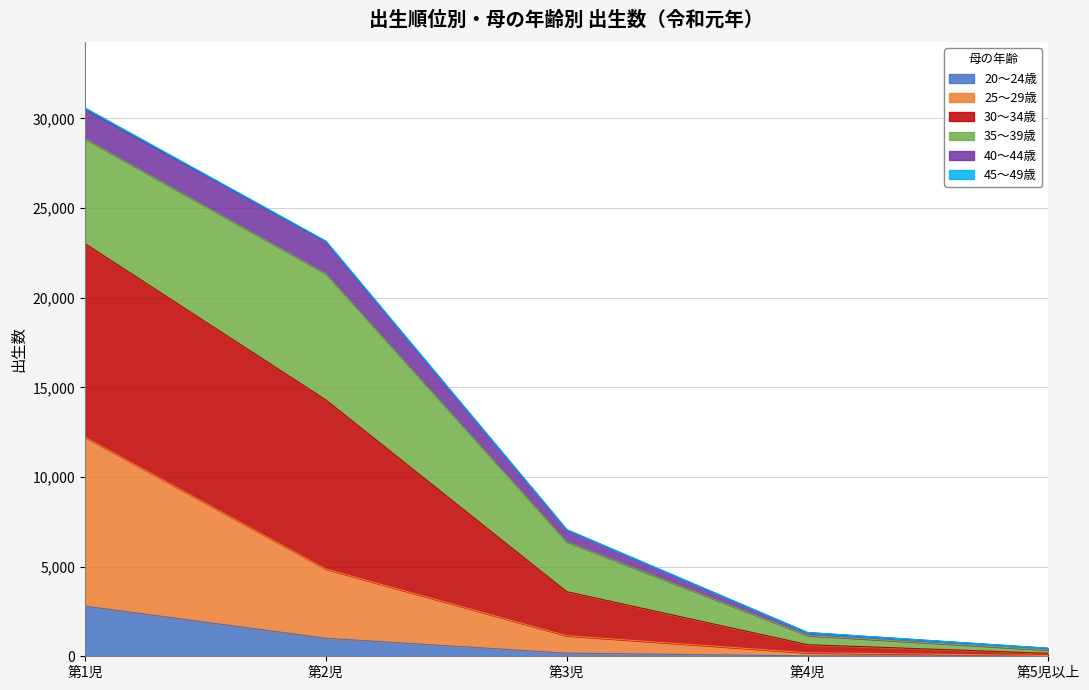

Where does the 30～34歳 series first go above 7050?

第1児